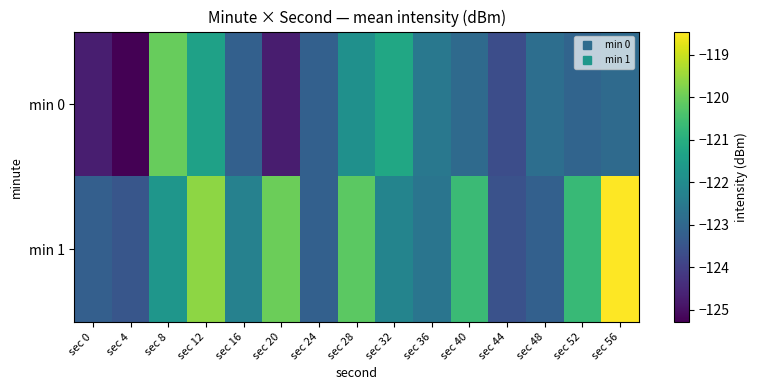

Which series changed the most between sec 8 and sec 48?

min 0